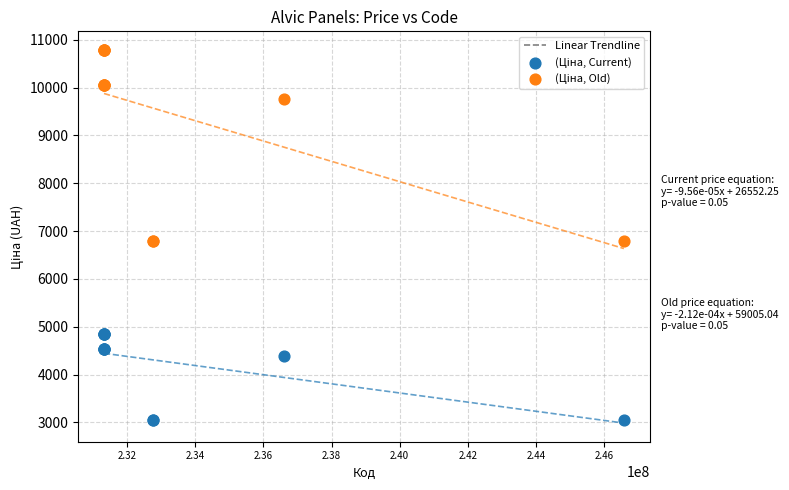

What is the X range (max minus min) for the scatter plot?

15260252.0